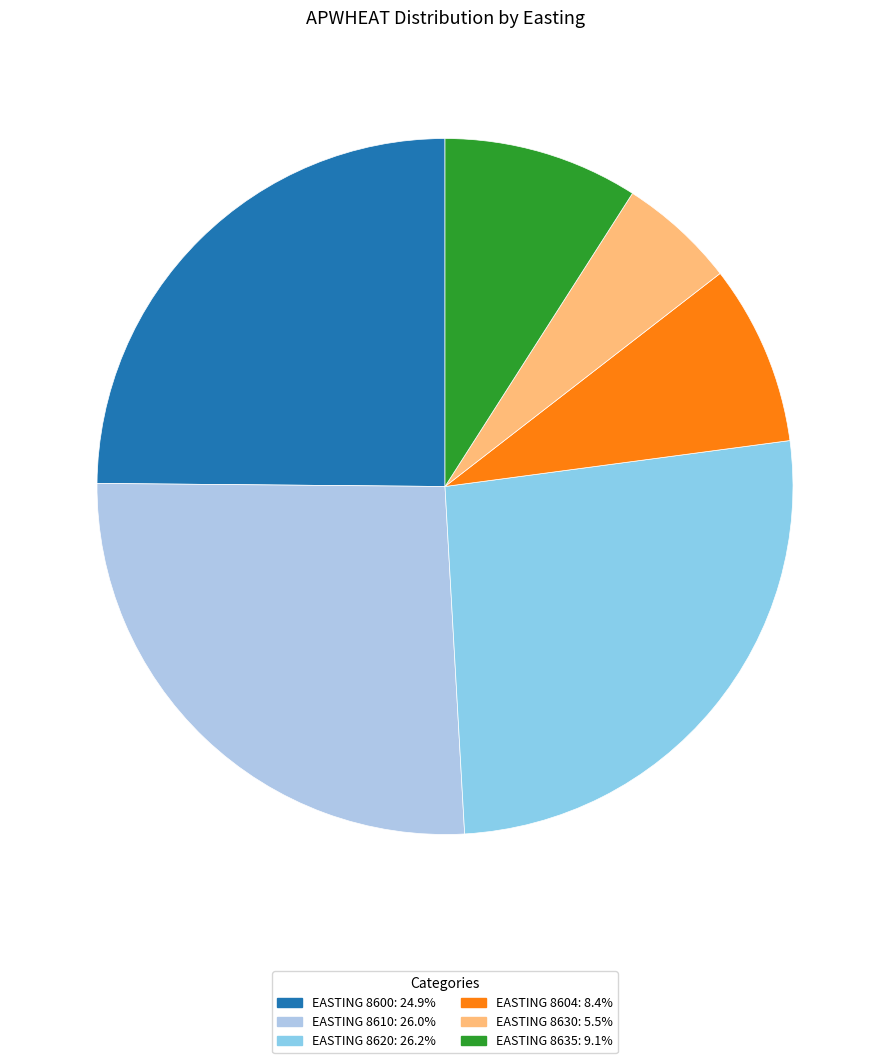

What is the smallest slice in the pie chart?

8630